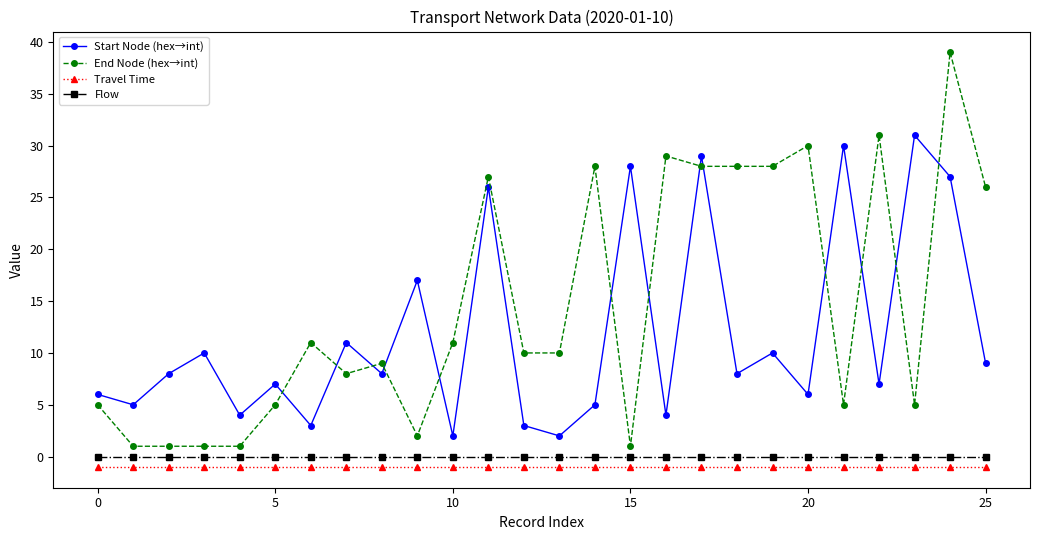

Which series has the largest total across all categories?

End Node (hex→int)